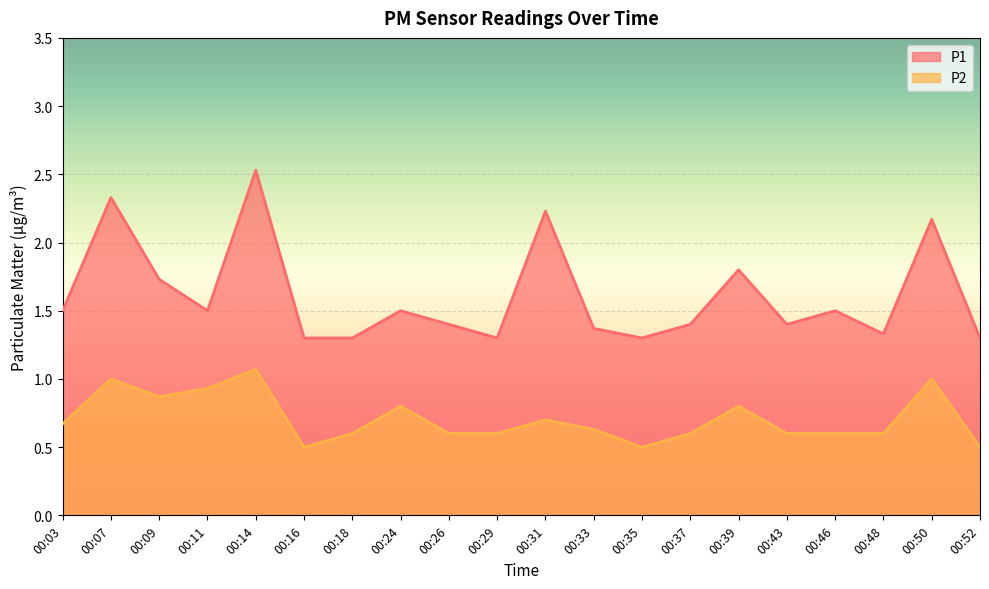

How many lines are shown in the chart?

2